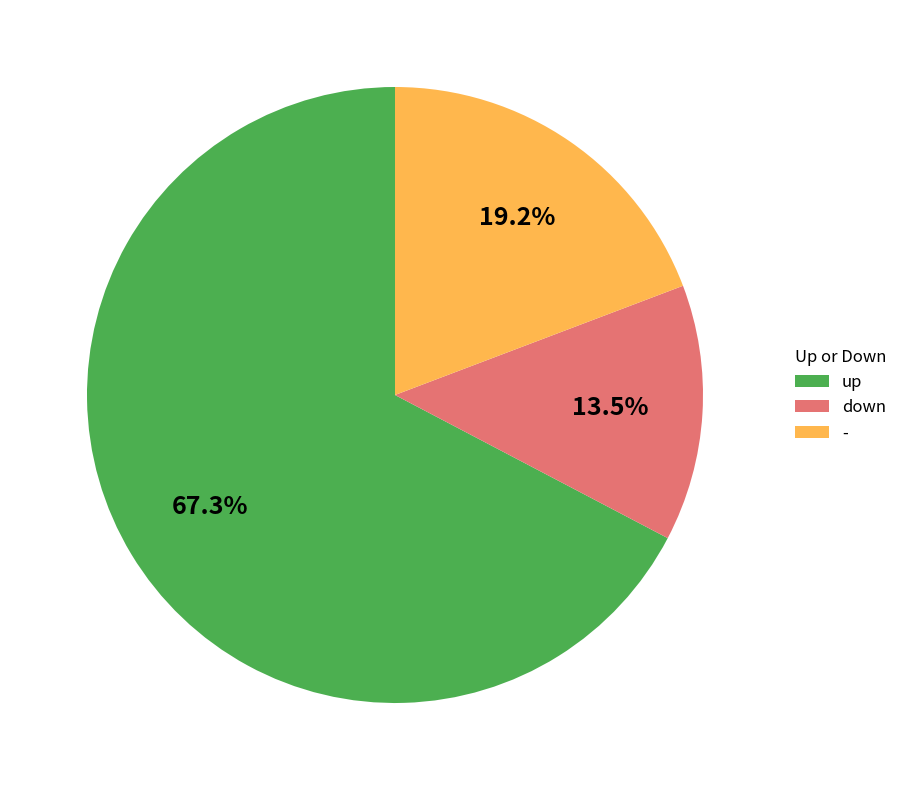

To the nearest percent, what portion does up represent?

67%